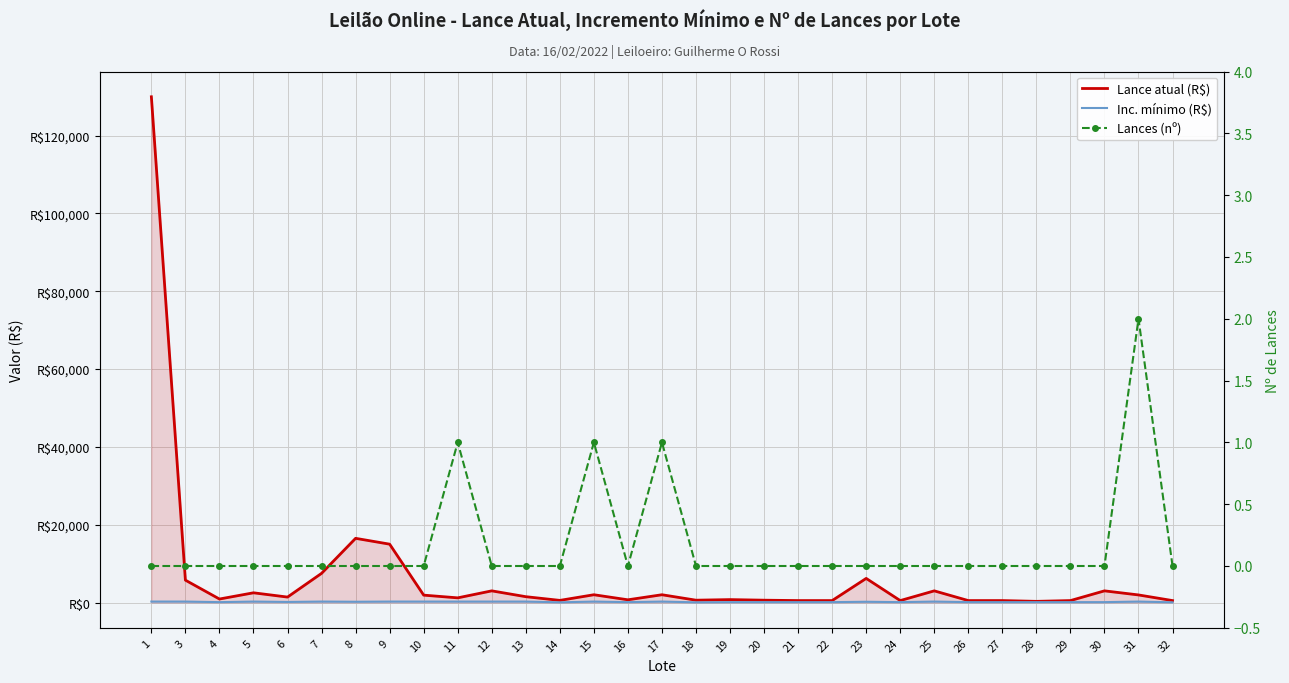

True or false: Lance atual (R$) and Lances (nº) intersect in this chart.

False